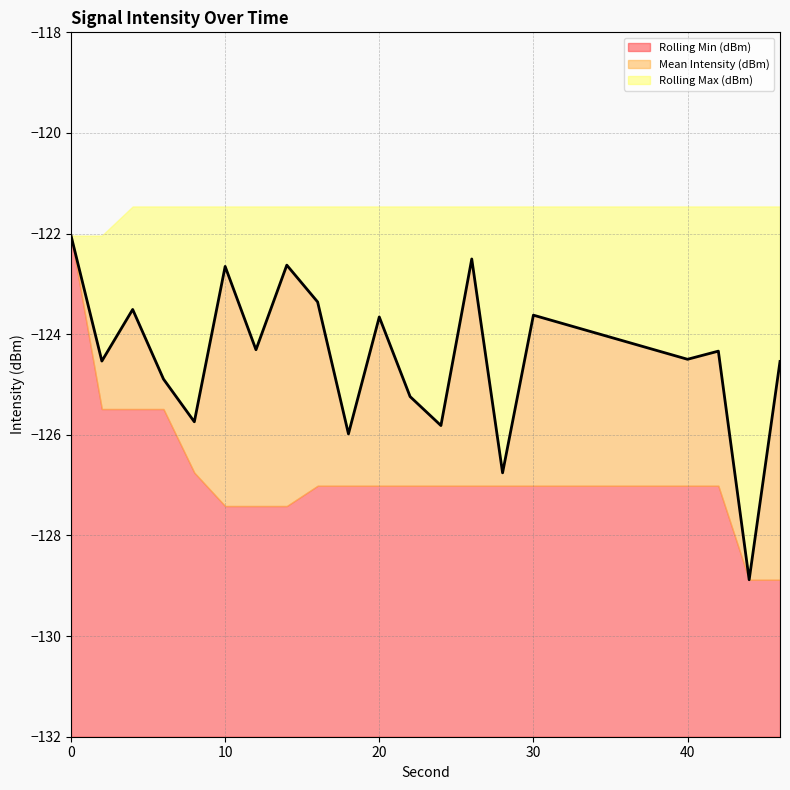

What is the maximum value for Rolling Min (dBm)?

10.0